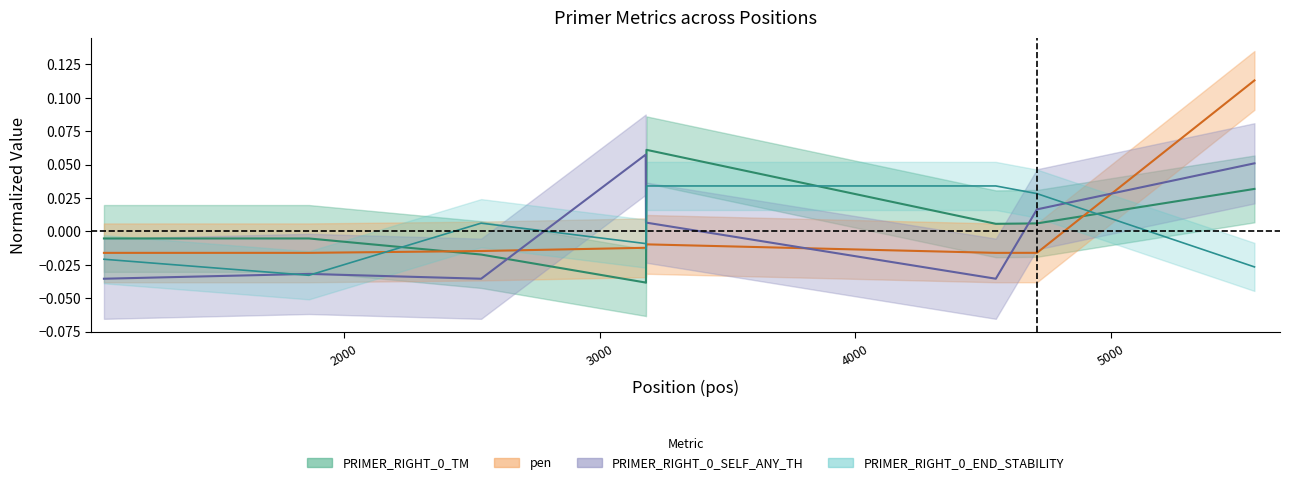

Does the chart display data point markers on the line(s)?

No